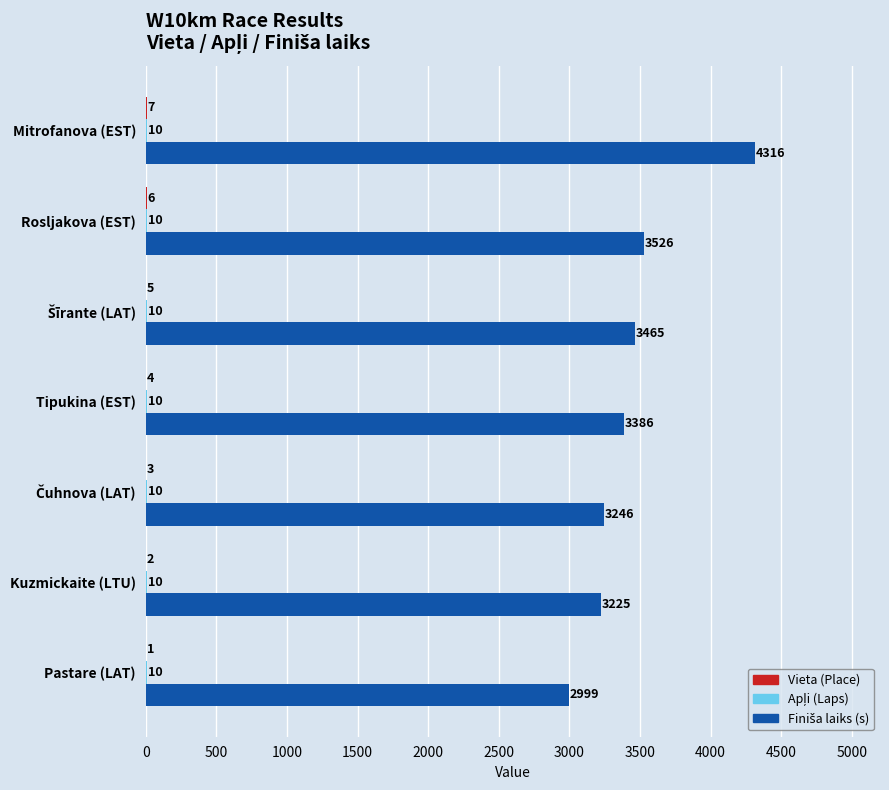

What is the greatest value displayed?

4316